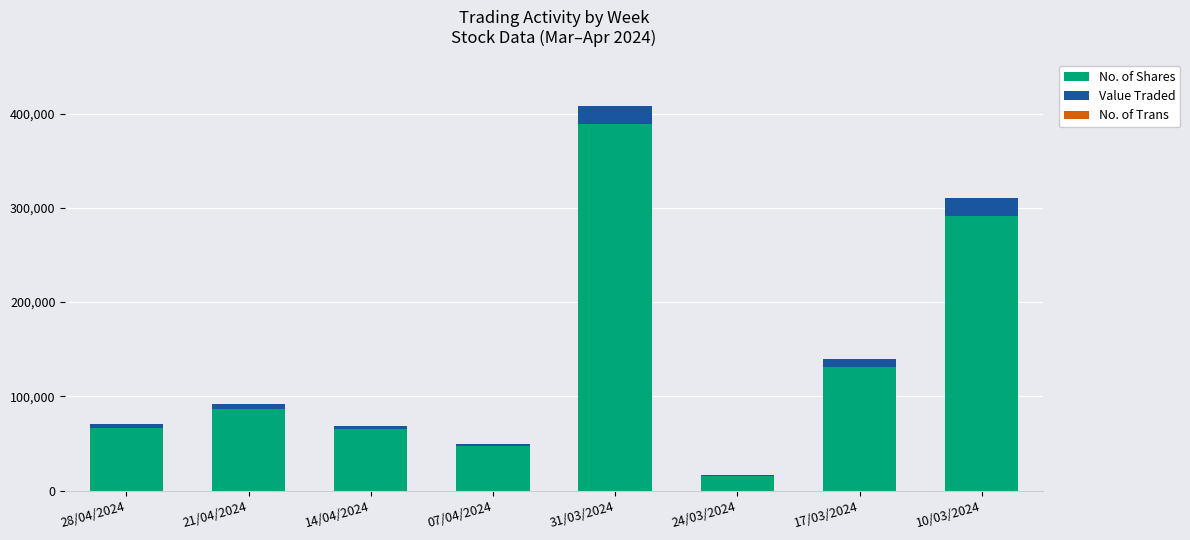

At which category is the sum across all series the highest?

31/03/2024